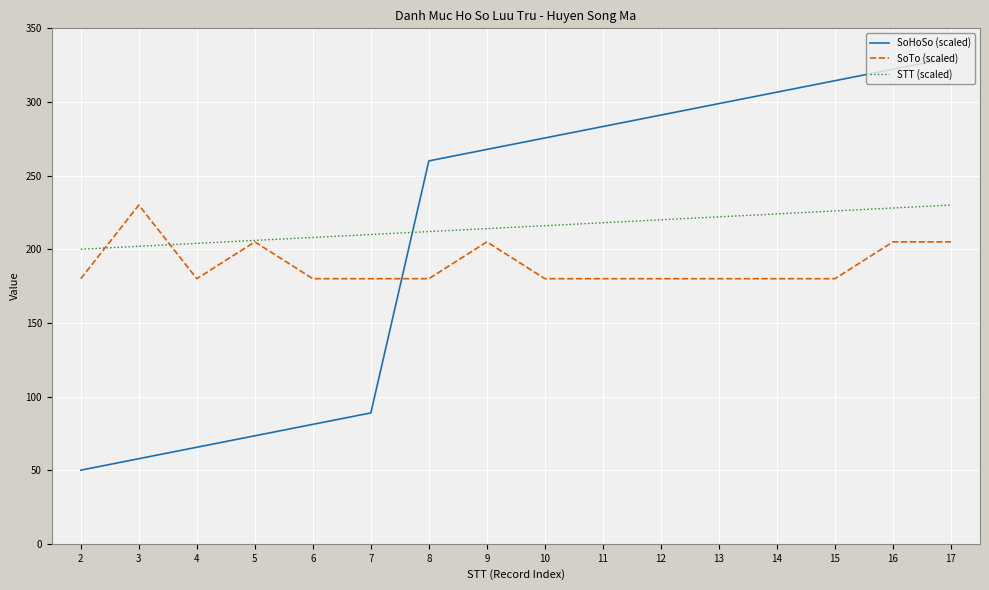

How many categories are shown in the chart?

16